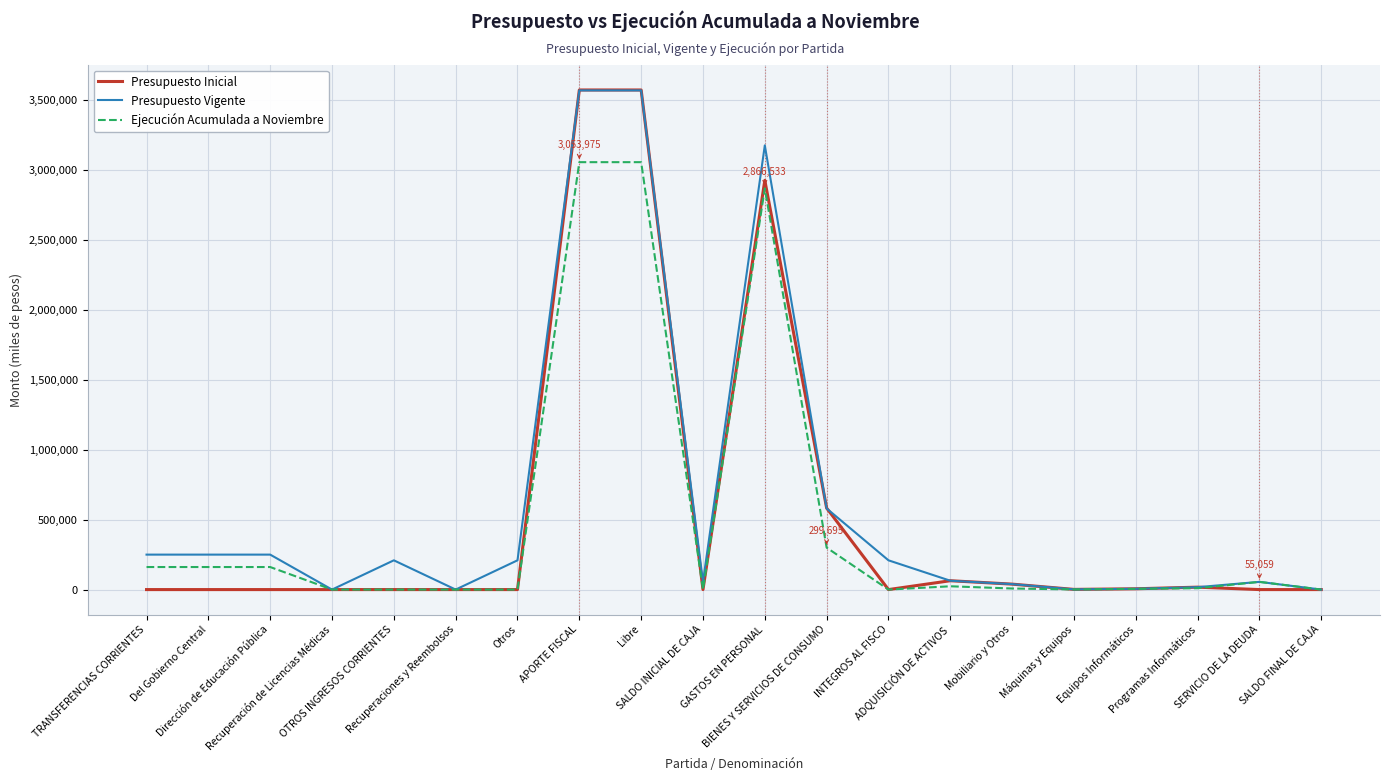

At which label is Presupuesto Inicial closest to 1784870?

GASTOS EN PERSONAL